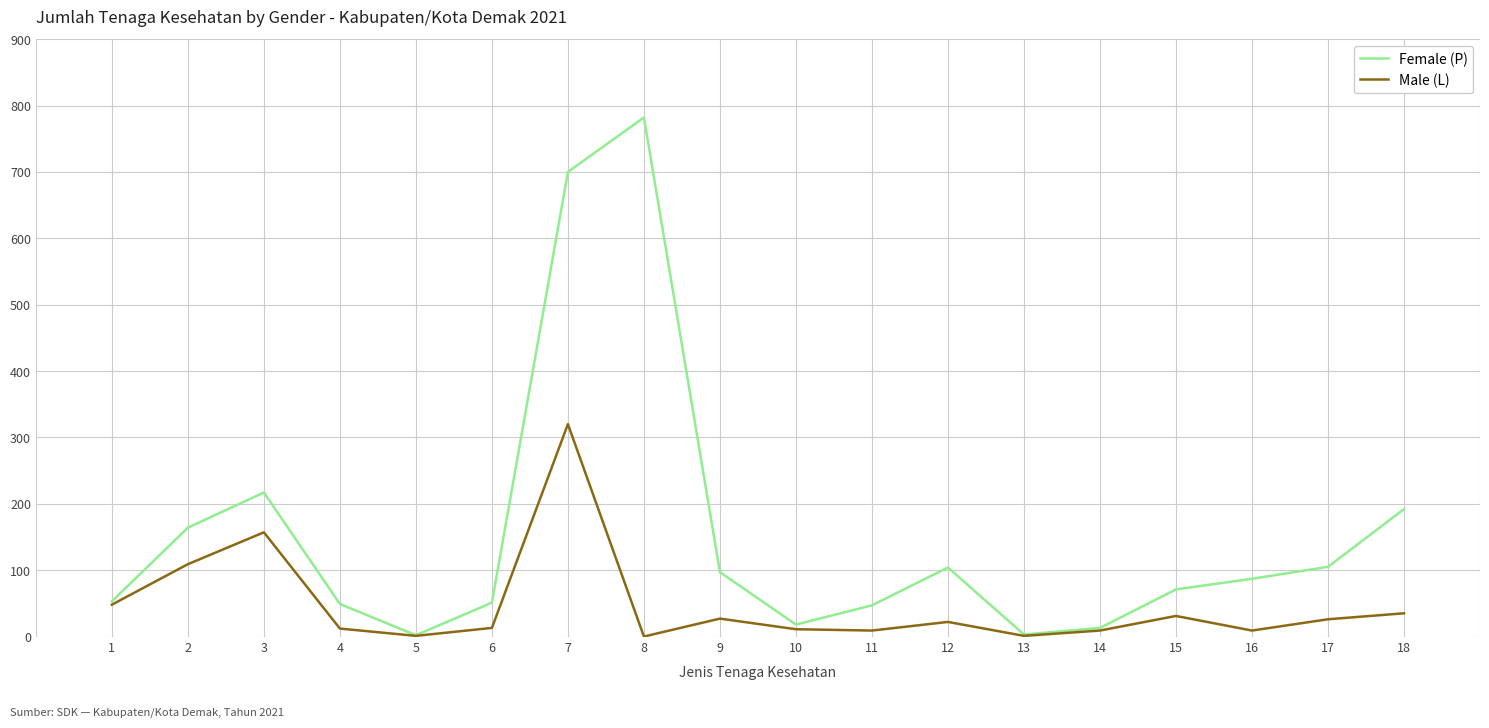

What is the highest value of the Female (P) series?

782